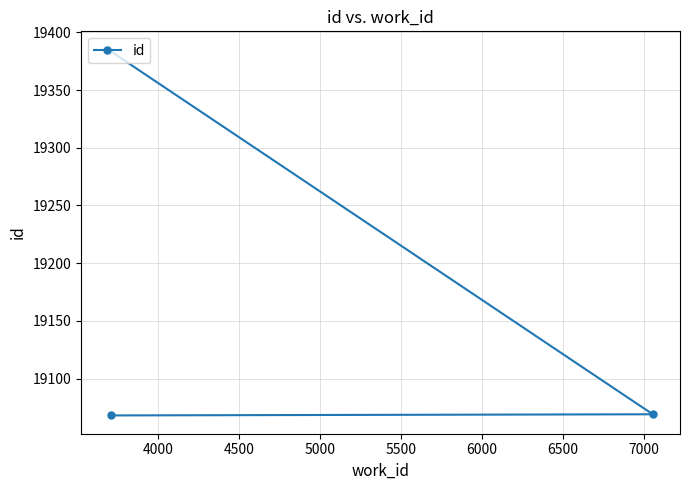

What is the value of the 1st point from the left?

19385